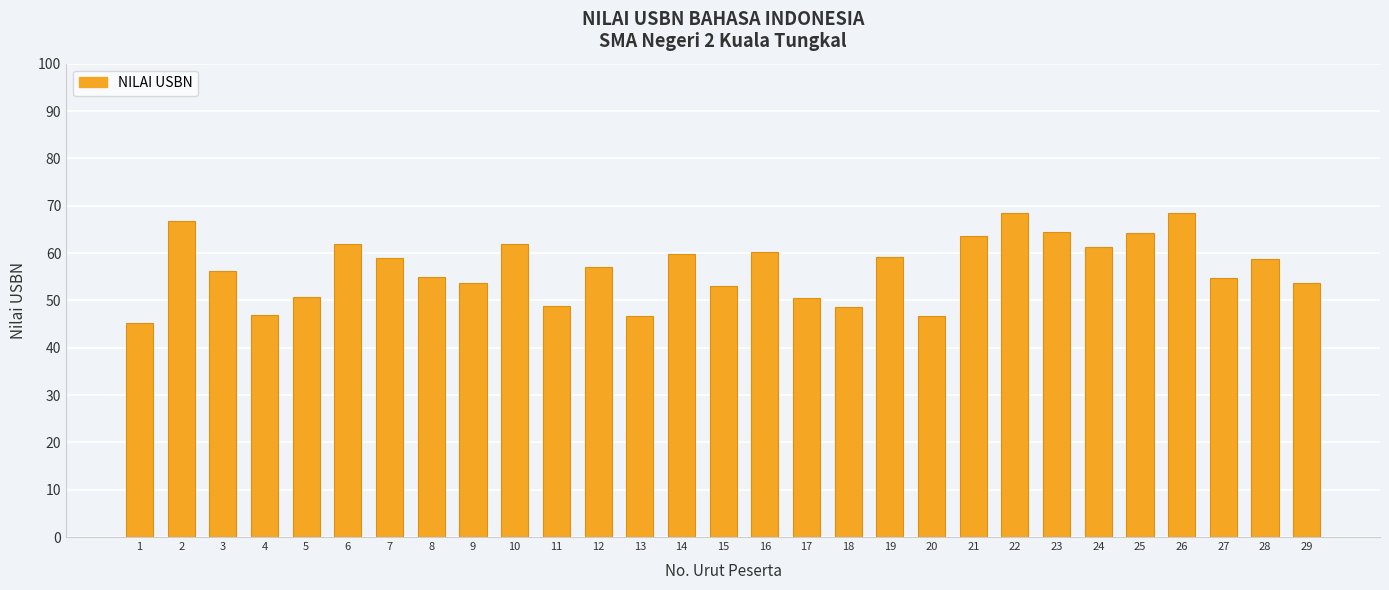

What is the average value?

56.8